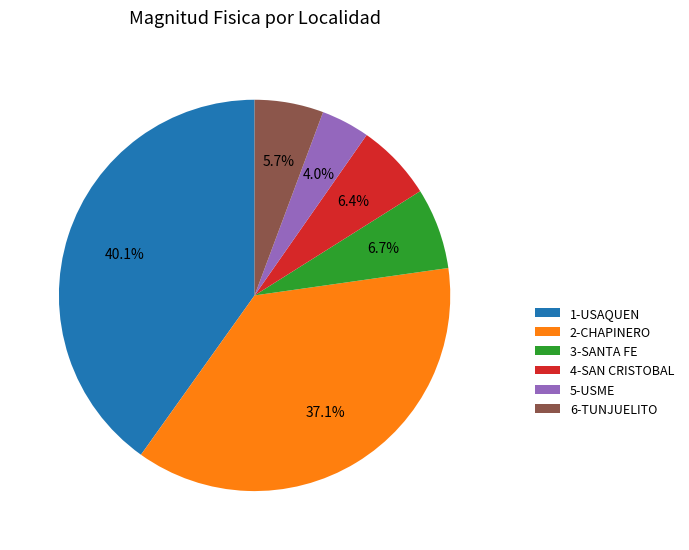

What is the ratio of the value at 4-SAN CRISTOBAL to the value at 1-USAQUEN?

0.2